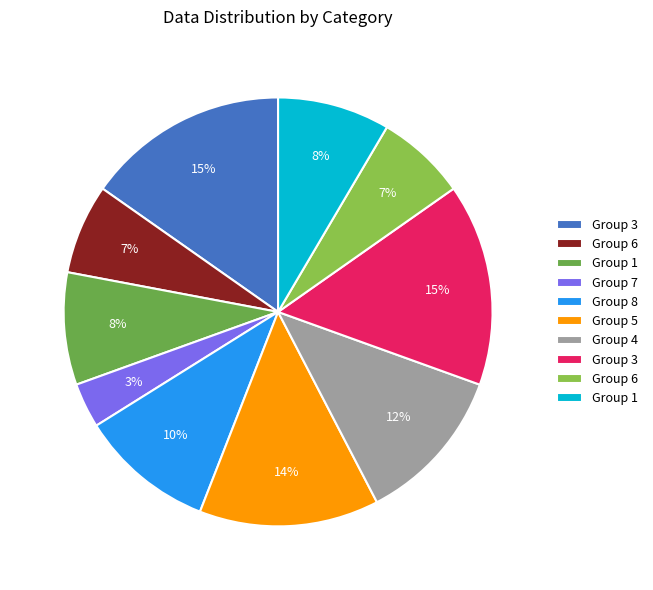

Is there a majority slice in this chart?

No